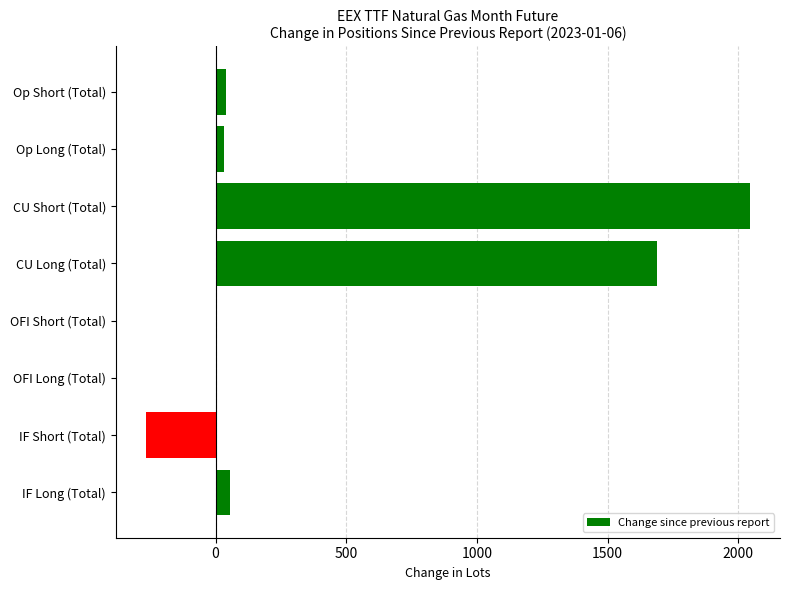

Which has a higher value, Op Long (Total) or CU Long (Total)?

CU Long (Total)